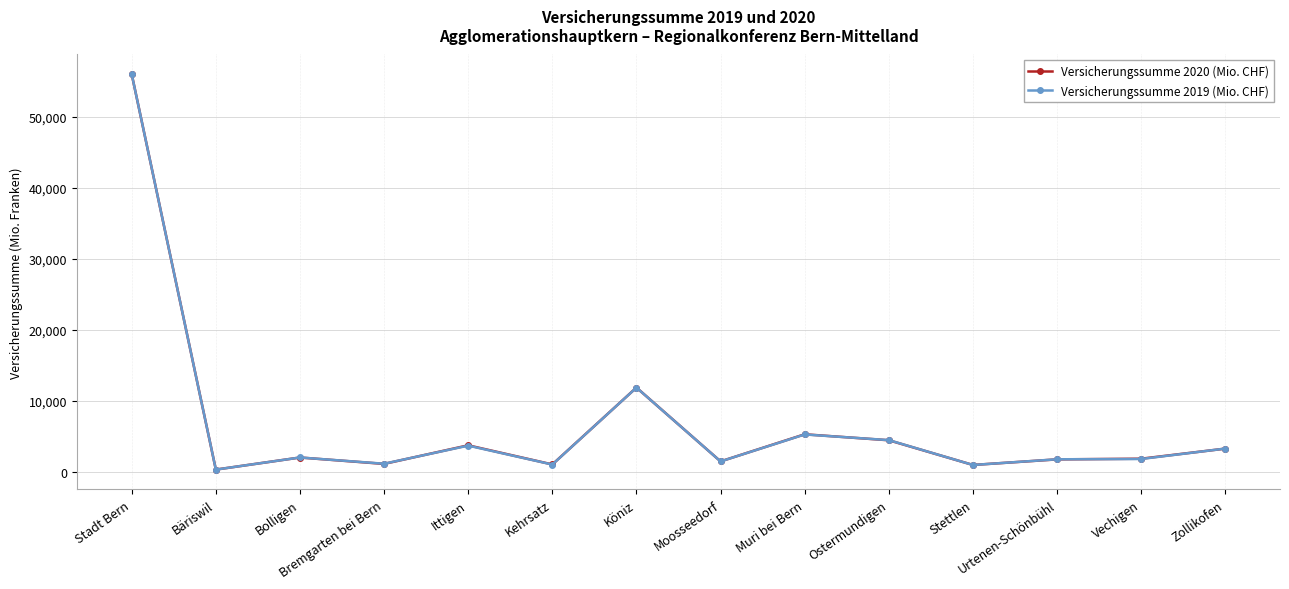

How many values in the Versicherungssumme 2020 (Mio. CHF) series are below 1996?

7